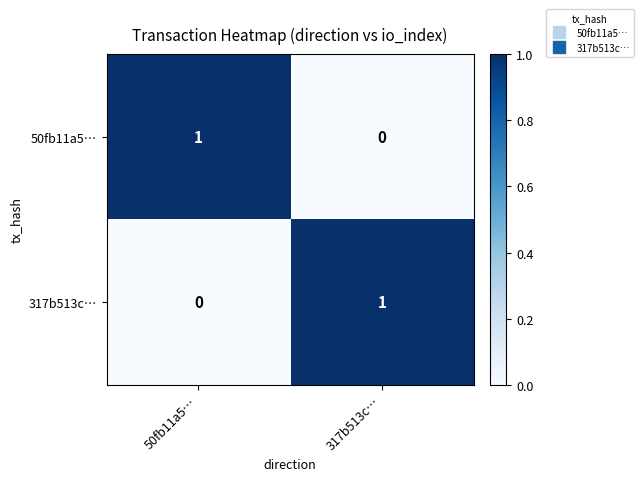

The value of 50fb11a5… at 50fb11a5… is 2. True or false?

False